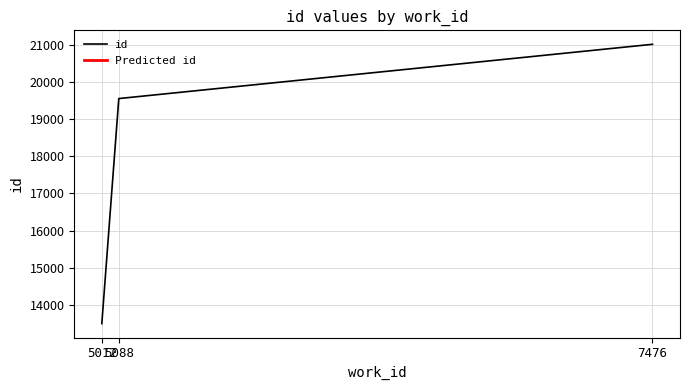

What is the difference between the maximum and minimum values?

7505